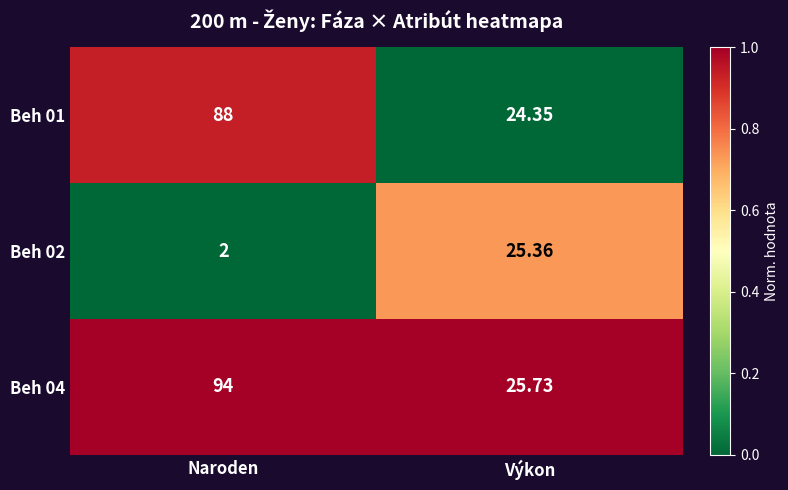

List the labels in order of Beh 01 value, smallest first.

Výkon, Naroden